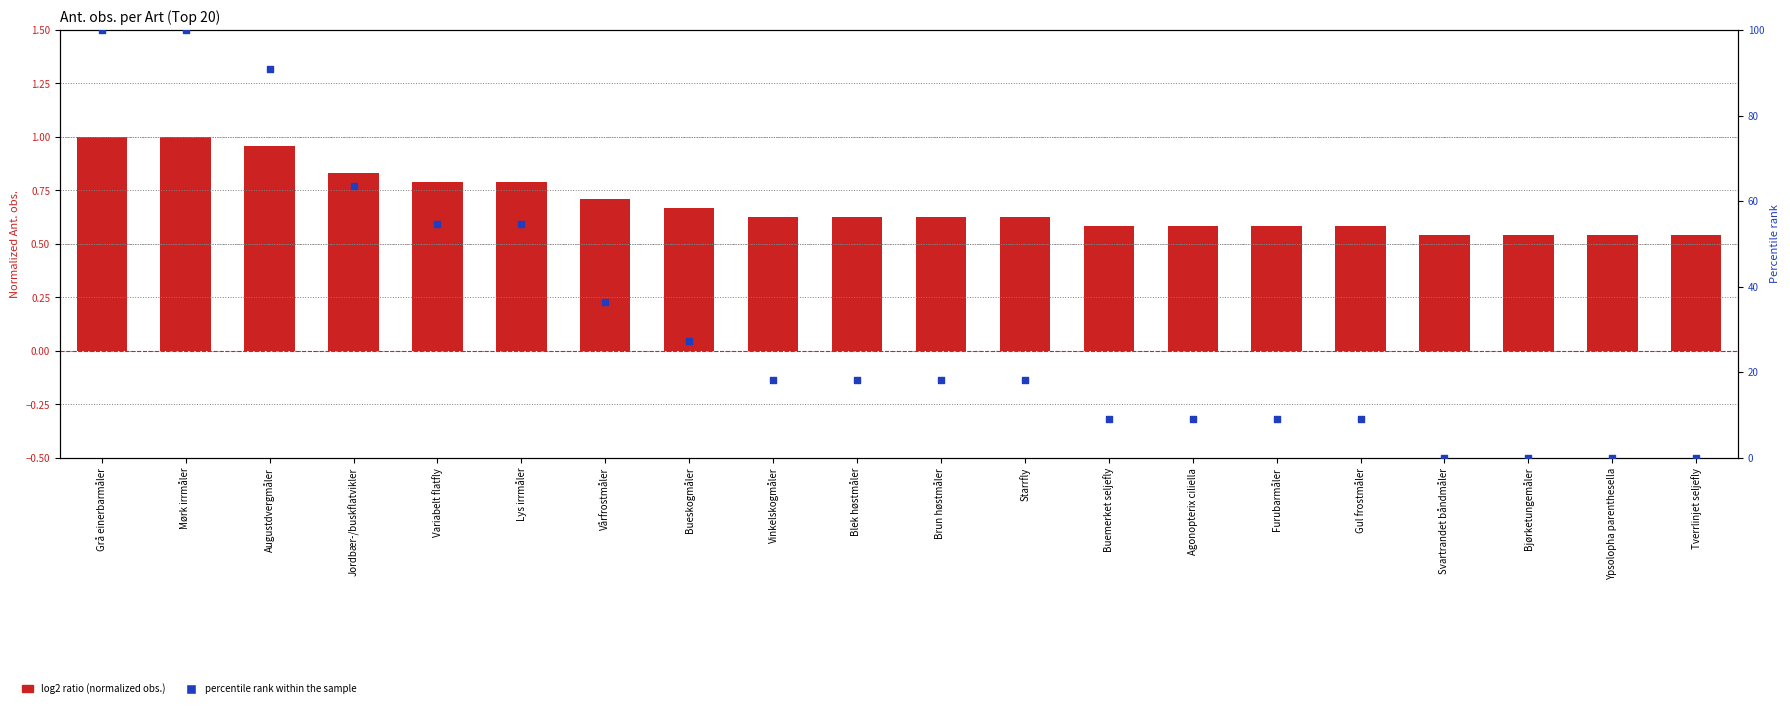

At how many categories does at least one series exceed 5?

16